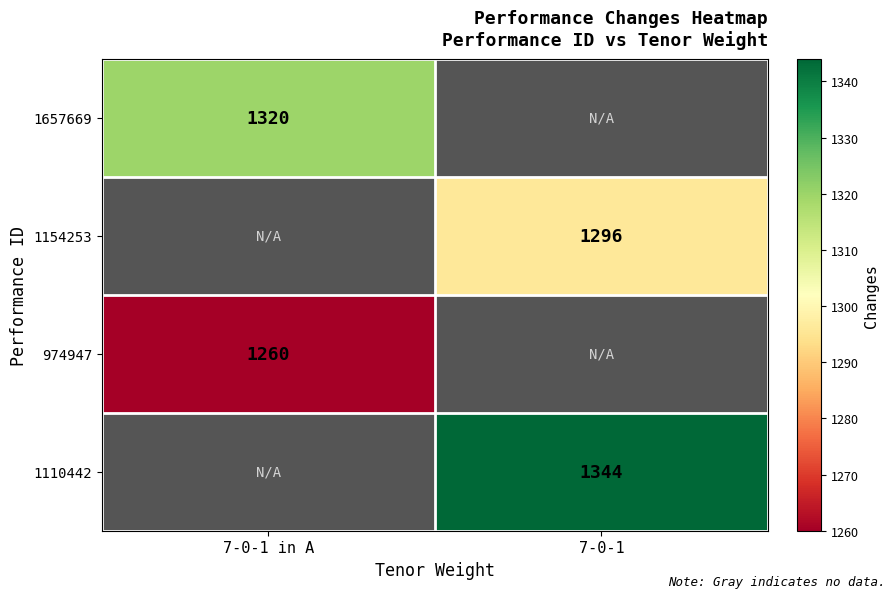

Which category has the highest value across all series?

7-0-1